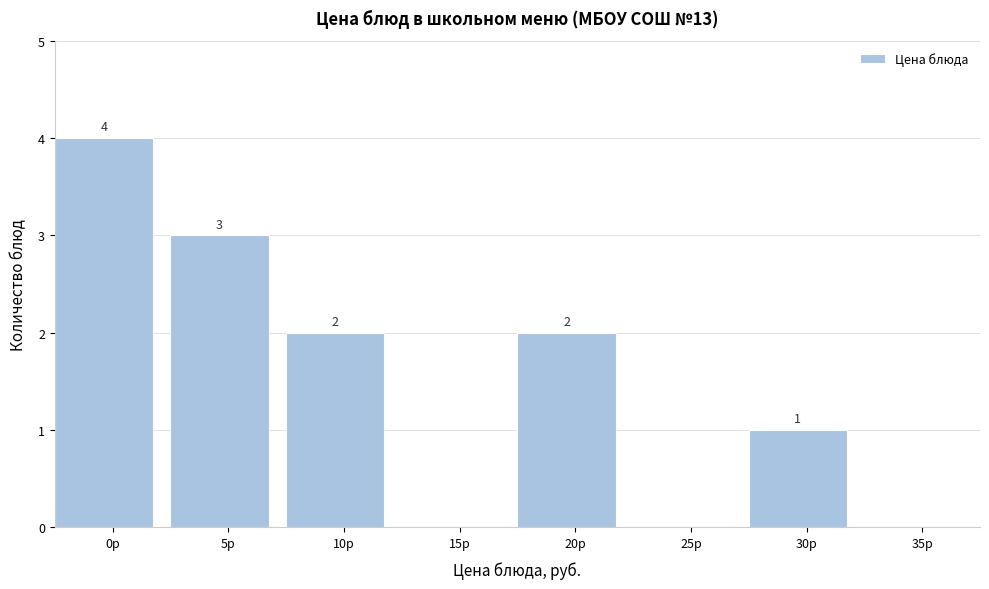

Reading right to left, what are all the values shown in this chart?

35р=0	30р=1	25р=0	20р=2	15р=0	10р=2	5р=3	0р=4